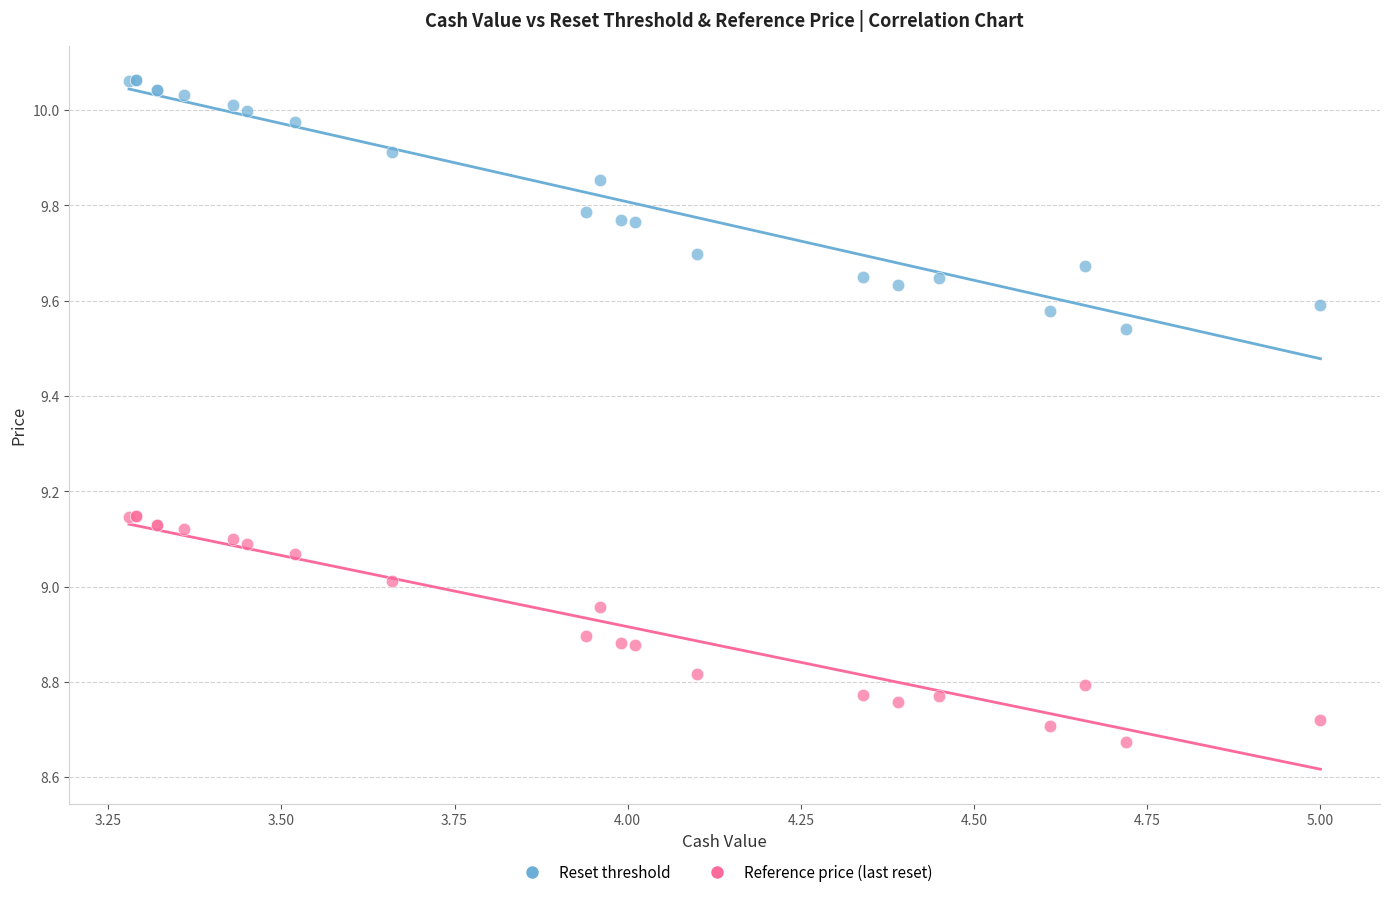

Which series contains the lowest Y value?

Reference price (last reset)